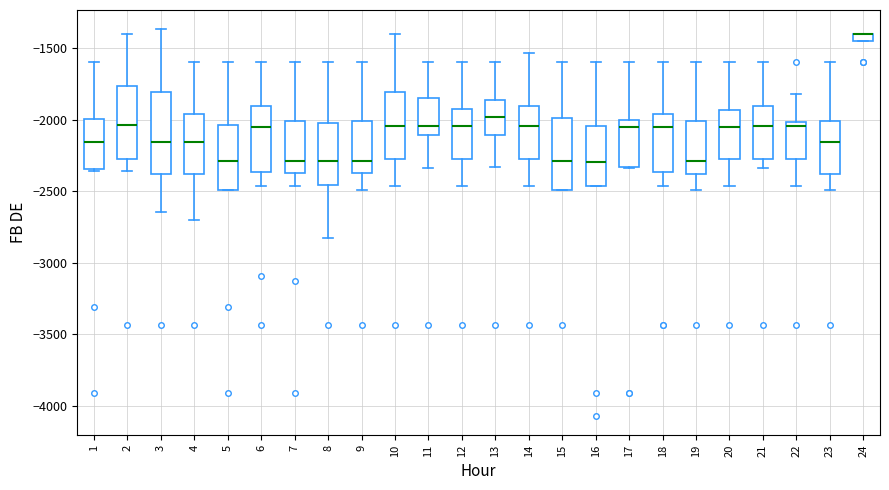

Where is the upper edge of the box at x = 8 on the y-axis? The values are not printed on the chart, so give them approximately, as read against the axis.

-2000